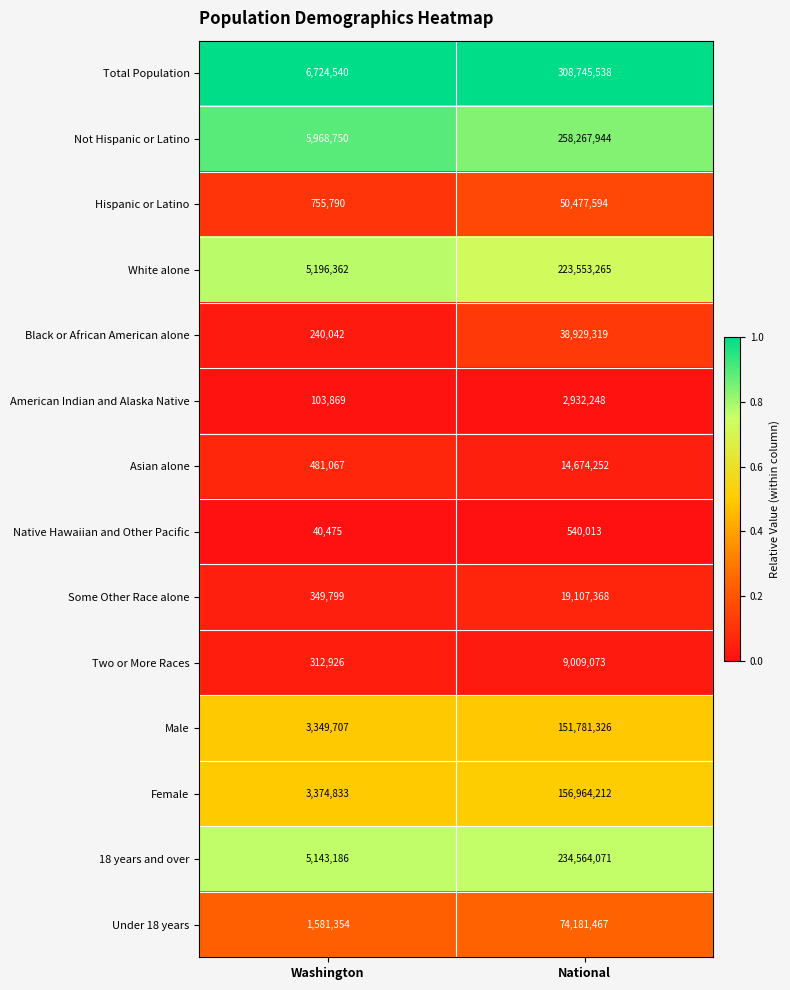

Rank the series by their maximum value, from highest to lowest.

Total Population, Not Hispanic or Latino, 18 years and over, White alone, Female, Male, Under 18 years, Hispanic or Latino, Black or African American alone, Some Other Race alone, Asian alone, Two or More Races, American Indian and Alaska Native, Native Hawaiian and Other Pacific